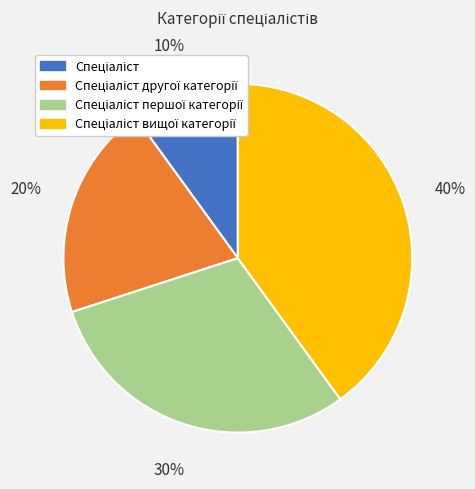

Count the number of slices in the pie.

4